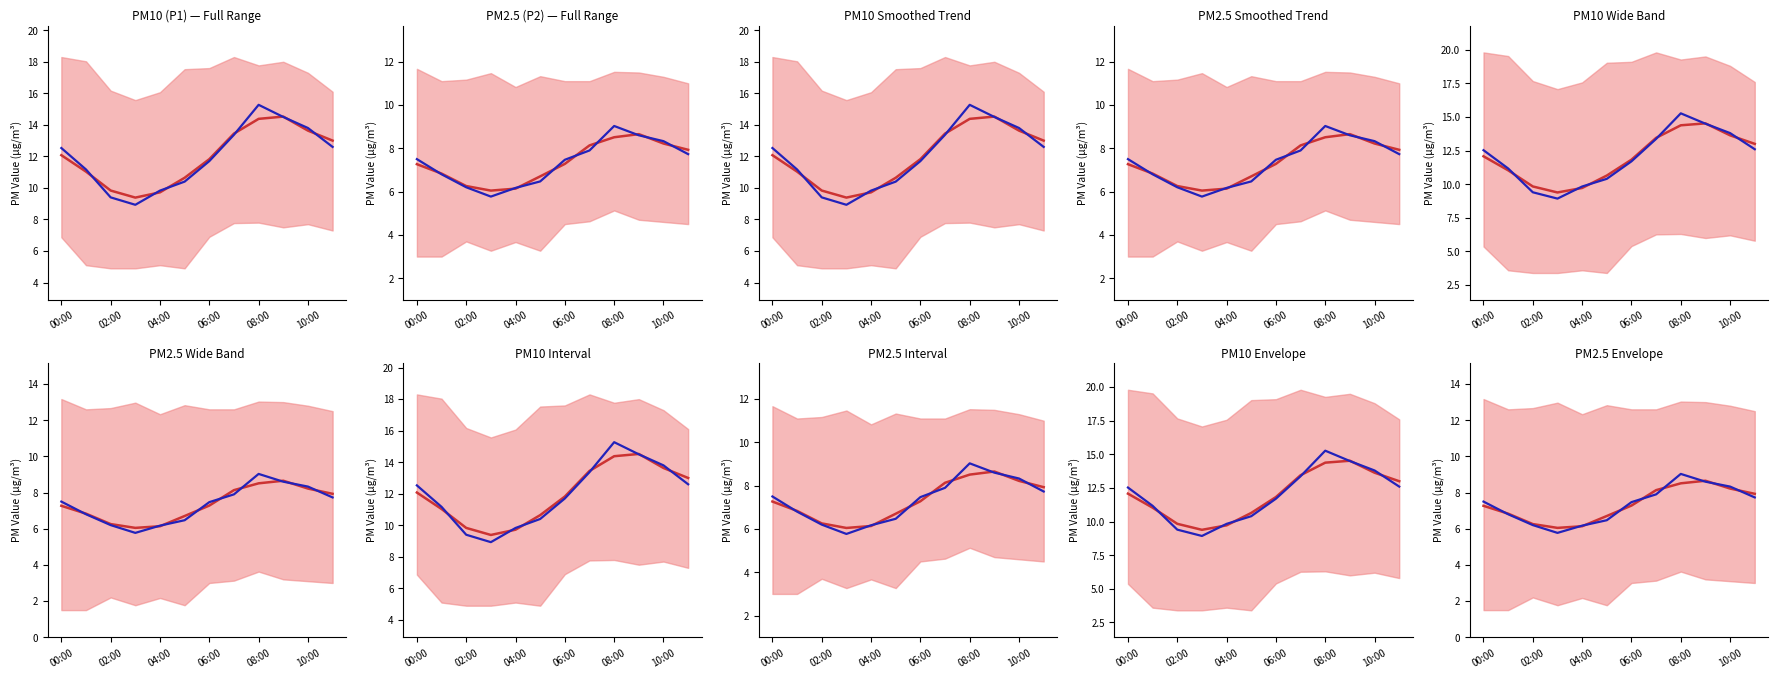

What is the average value of the P1 series?

12.0